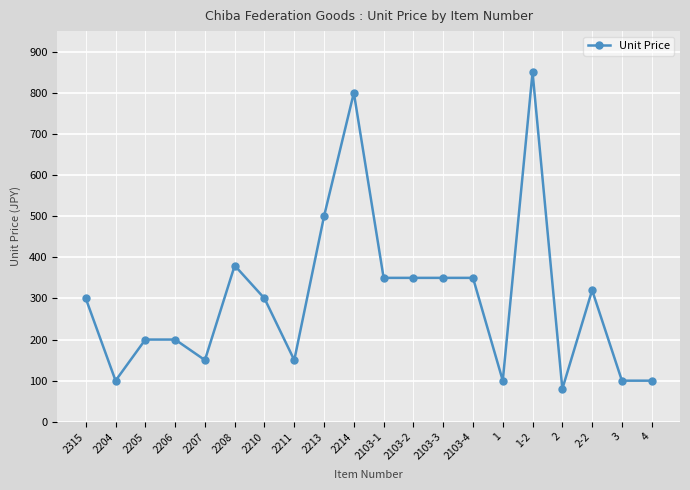

Where is the data nearest to the value 465?

2213